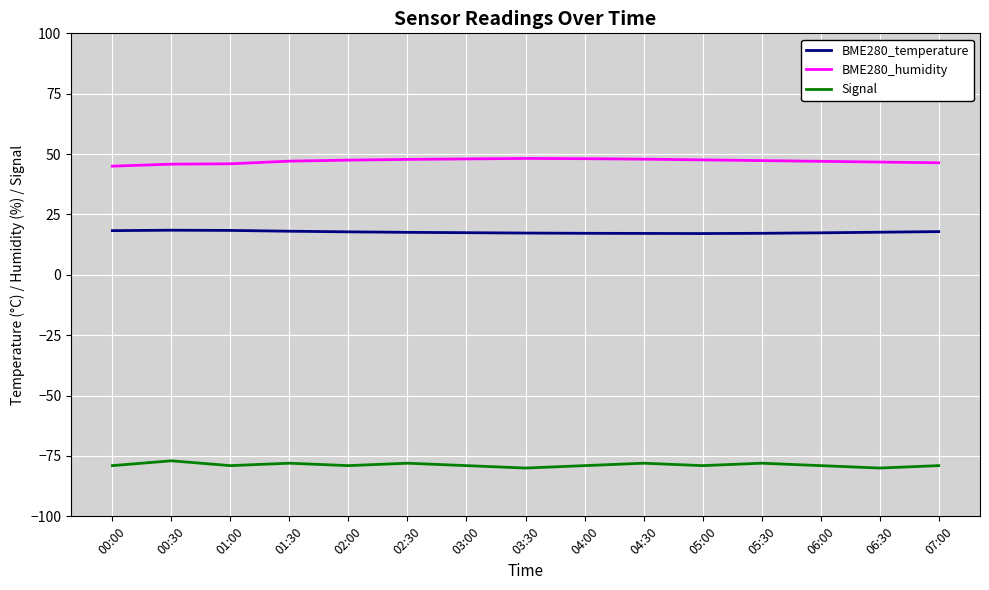

True or false: BME280_temperature and Signal intersect in this chart.

False